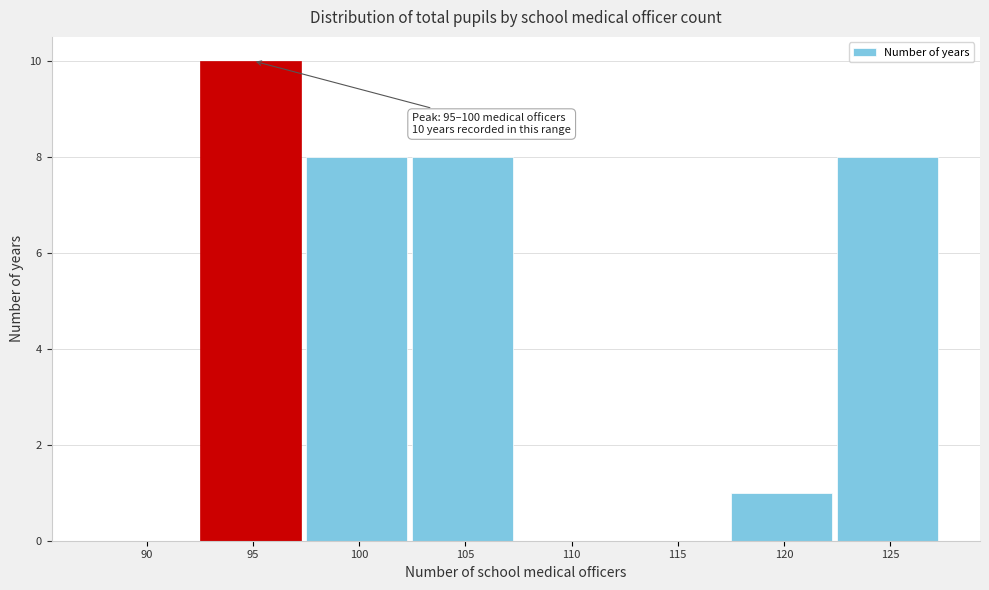

Reading left to right, extract all data points from this chart.

90=0	95=10	100=8	105=8	110=0	115=0	120=1	125=8